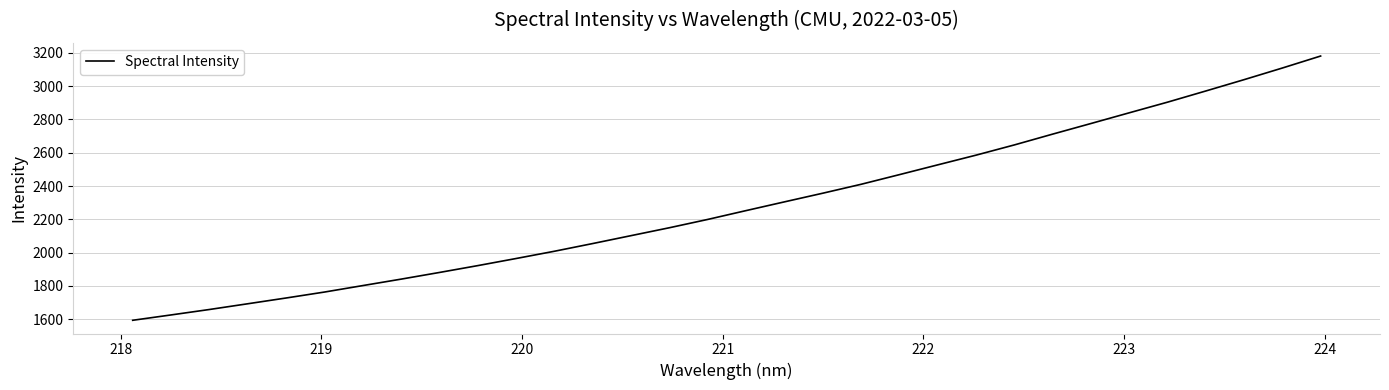

Does the chart have visible grid lines?

Yes